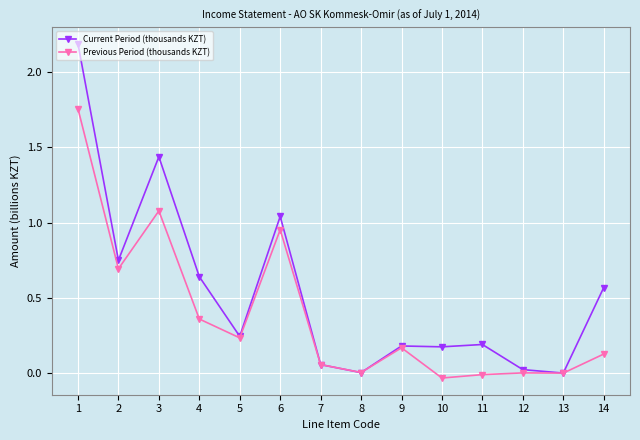

After their last crossing, which series has the higher values: Previous Period (thousands KZT) or Current Period (thousands KZT)?

Current Period (thousands KZT)